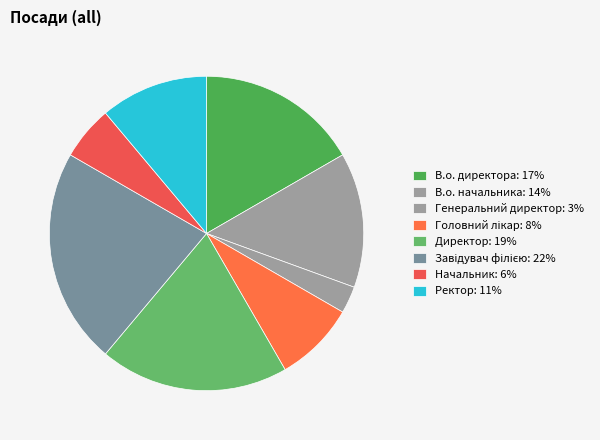

Is Генеральний директор the majority of the pie?

No